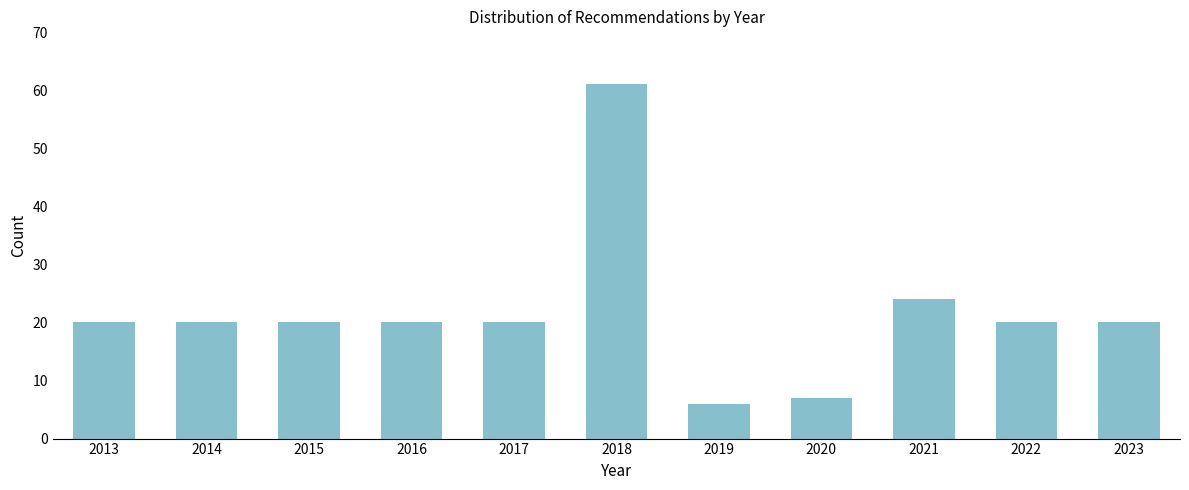

Reading right to left, list all the values displayed in this chart.

2023=20	2022=20	2021=24	2020=7	2019=6	2018=61	2017=20	2016=20	2015=20	2014=20	2013=20